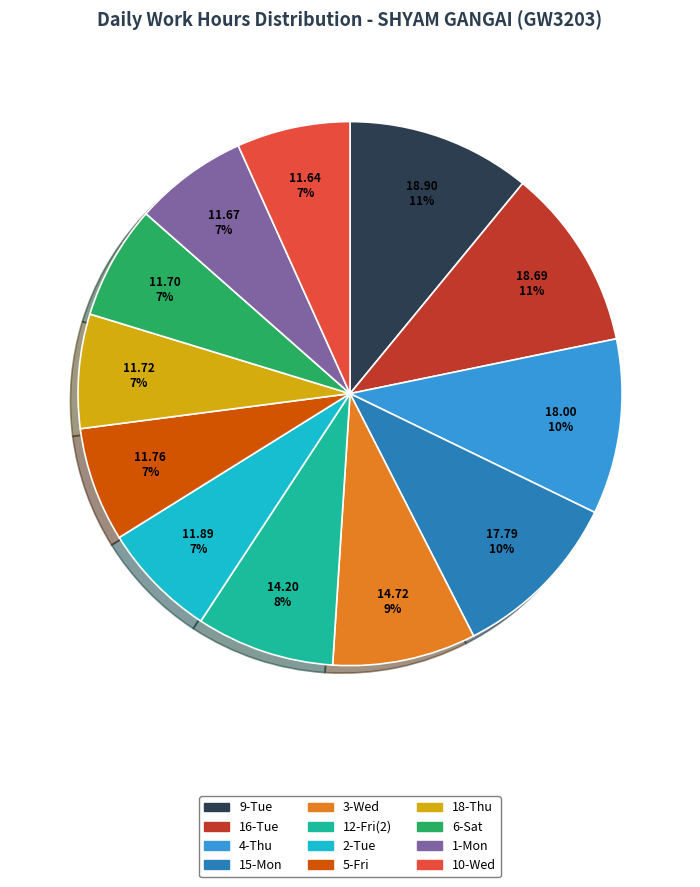

To the nearest percent, what is the average slice percentage?

8%